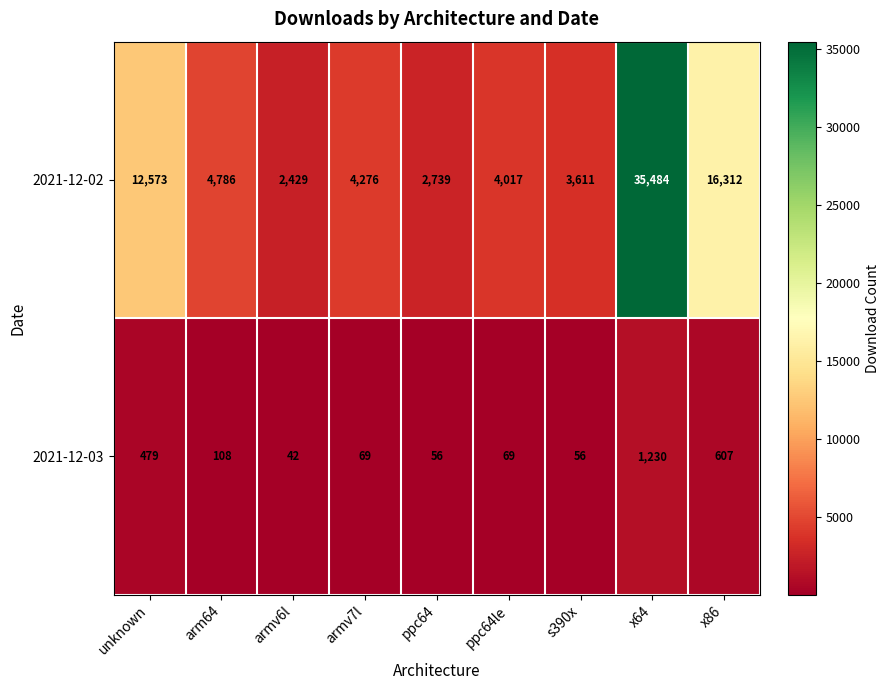

The value of 2021-12-03 at ppc64 is 80. True or false?

False